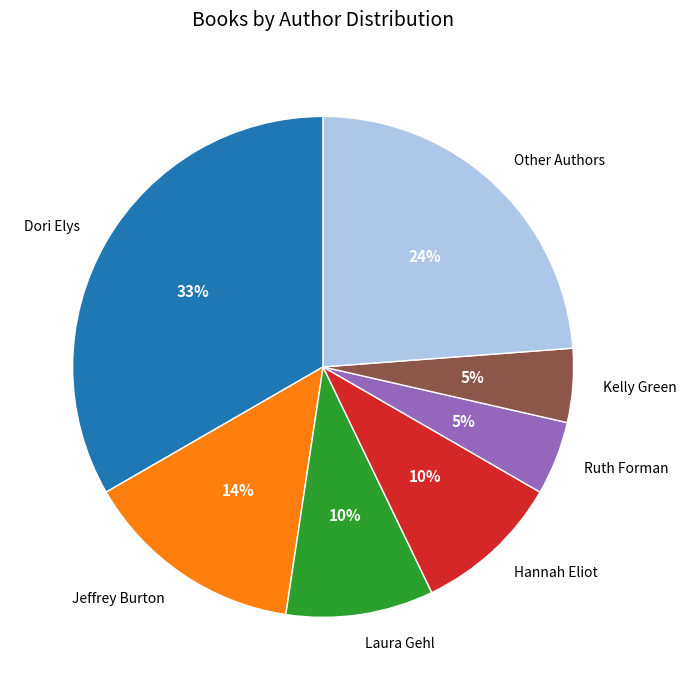

To the nearest percent, what is the average slice percentage?

14%